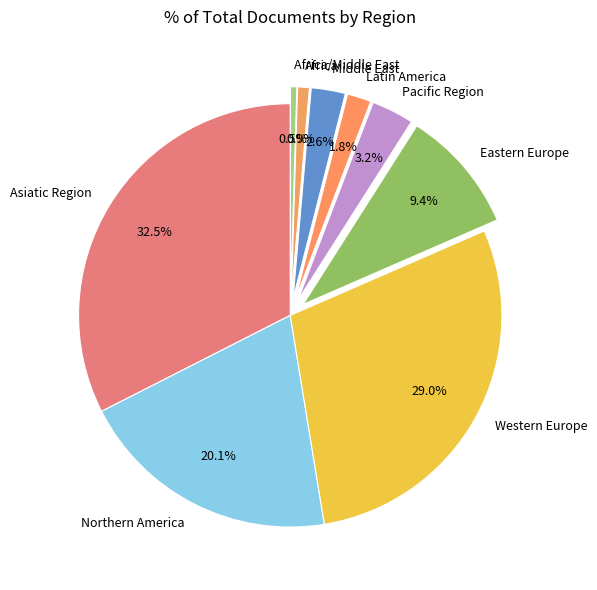

How many slices are in this pie chart?

9